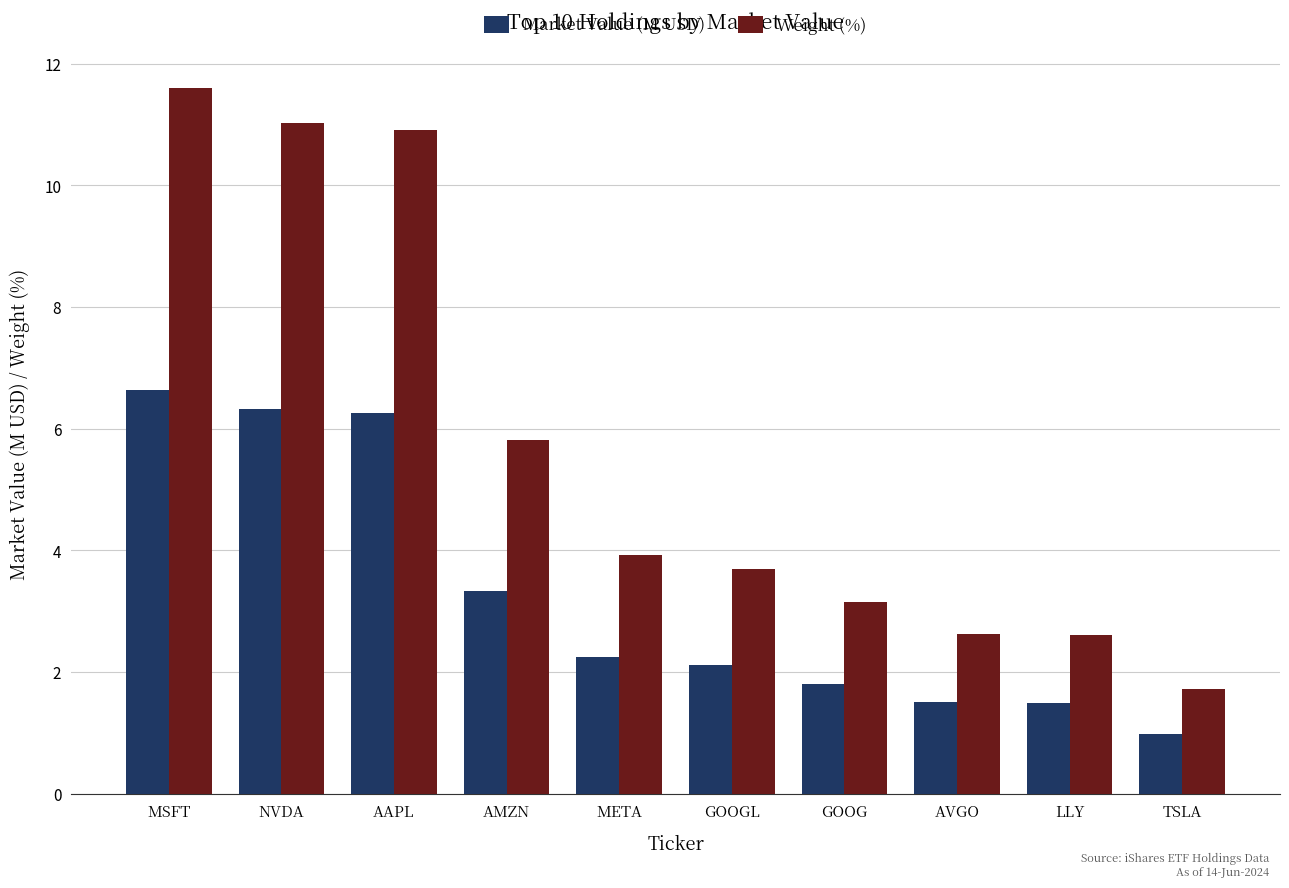

The Weight (%) series shows 11.0 at NVDA. True or false?

True